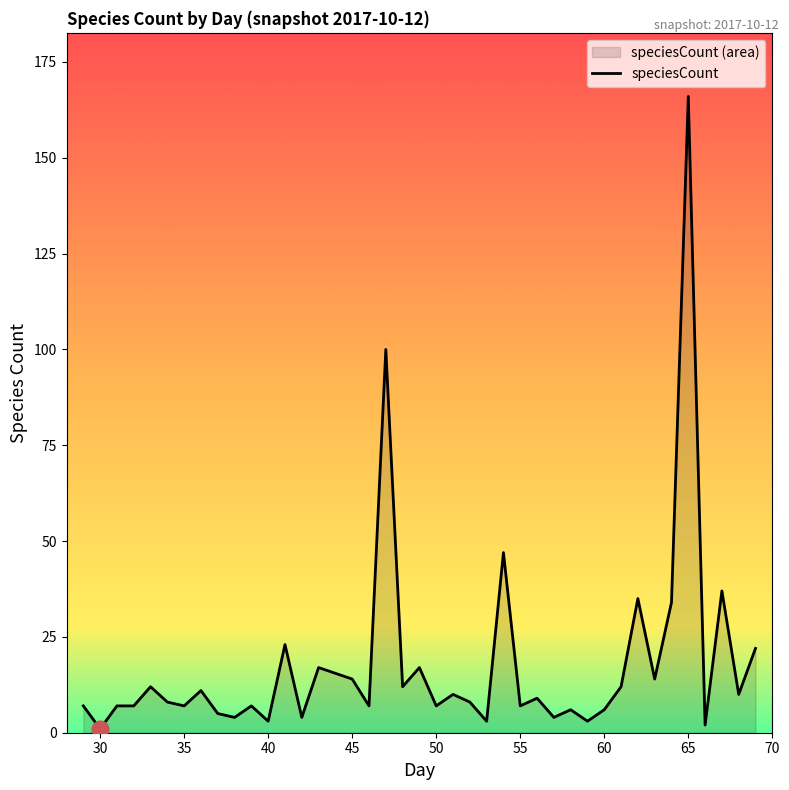

True or false: the data shows 2 at 65.

False